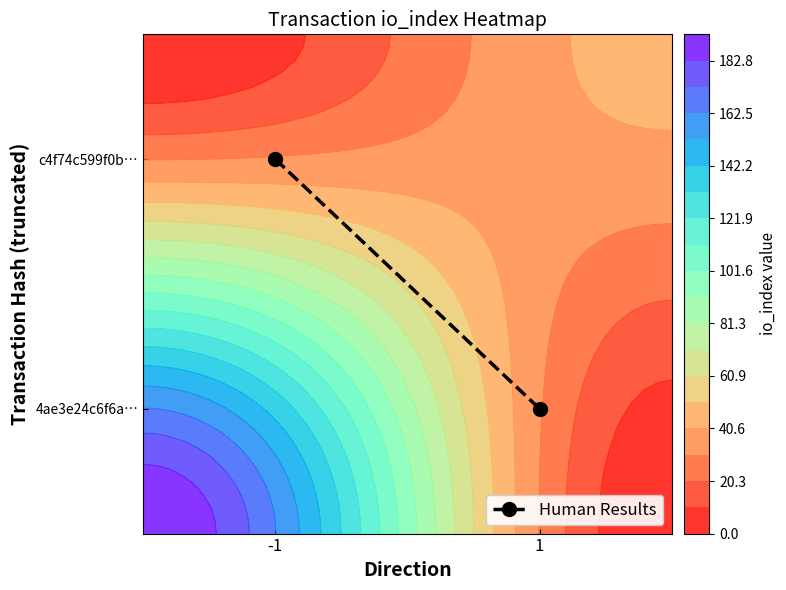

Reading left to right, list all the values displayed in this chart.

0.8	0.2